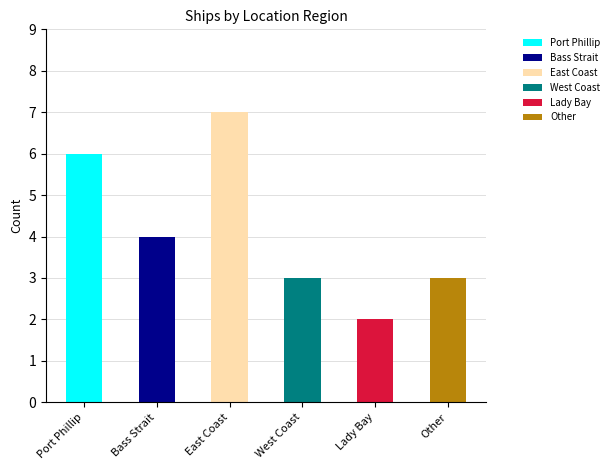

At which category does the chart reach its peak across all series?

East Coast